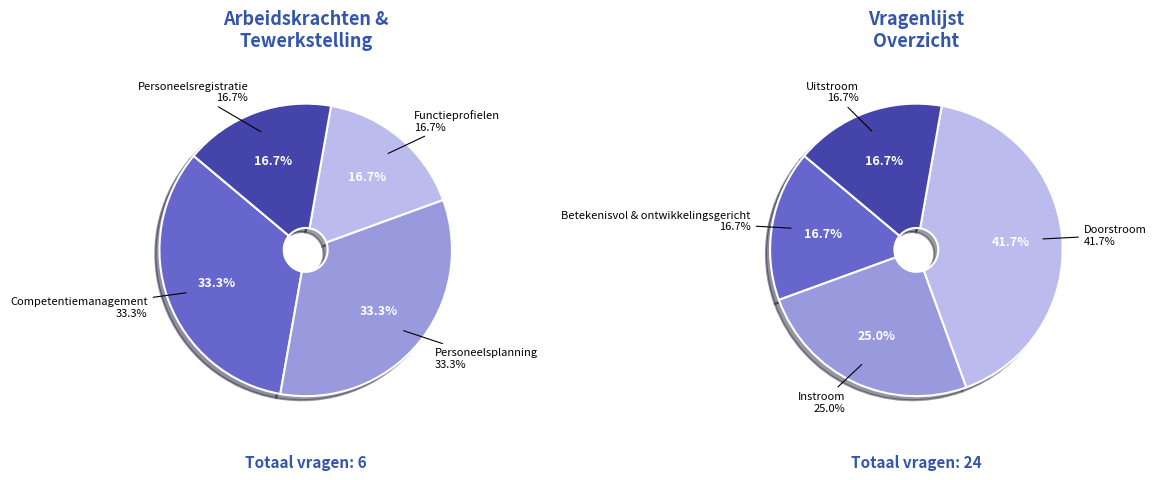

How many segments does this pie chart have?

8